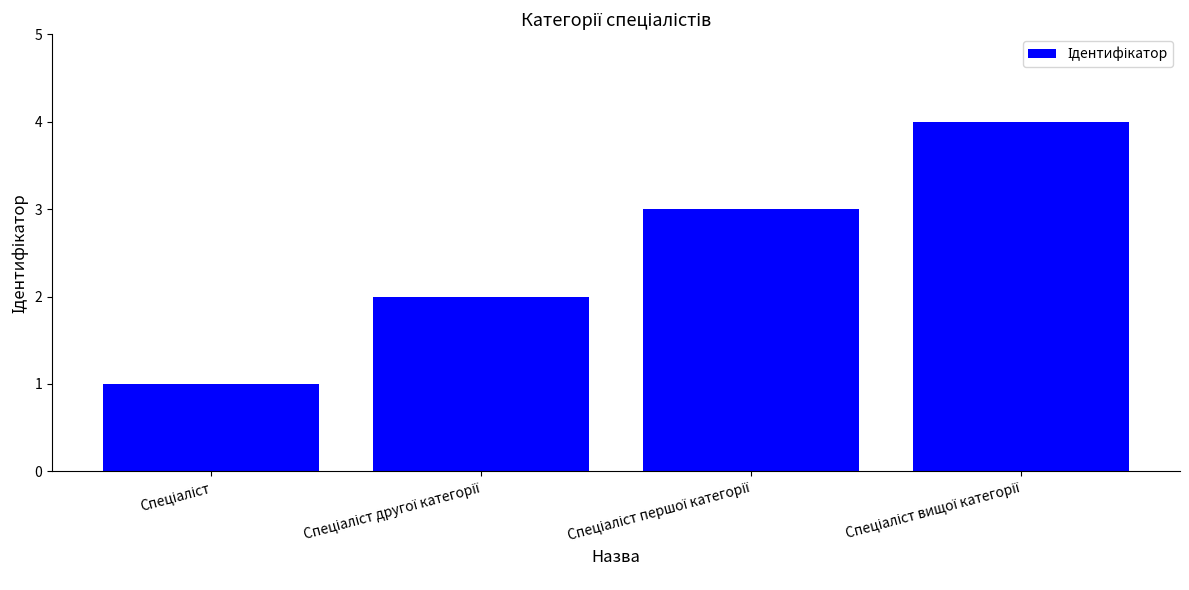

What is the maximum value shown in the chart?

4